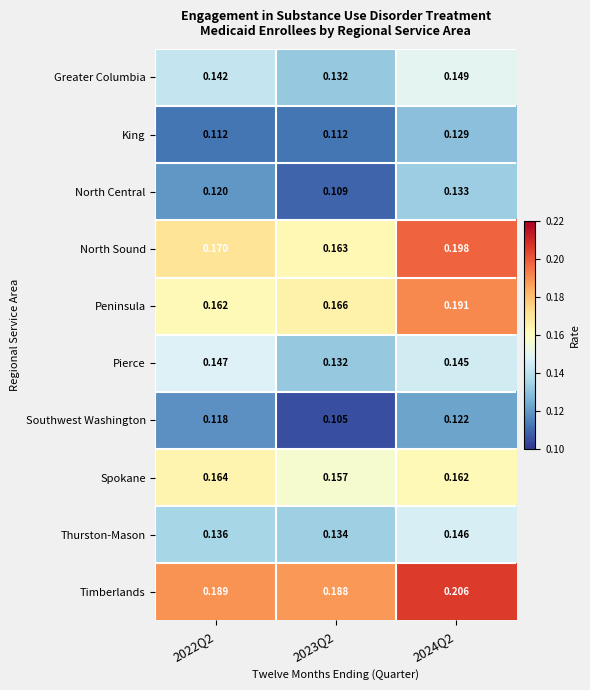

Between 2023Q2 and 2024Q2, which series saw the biggest shift?

North Sound